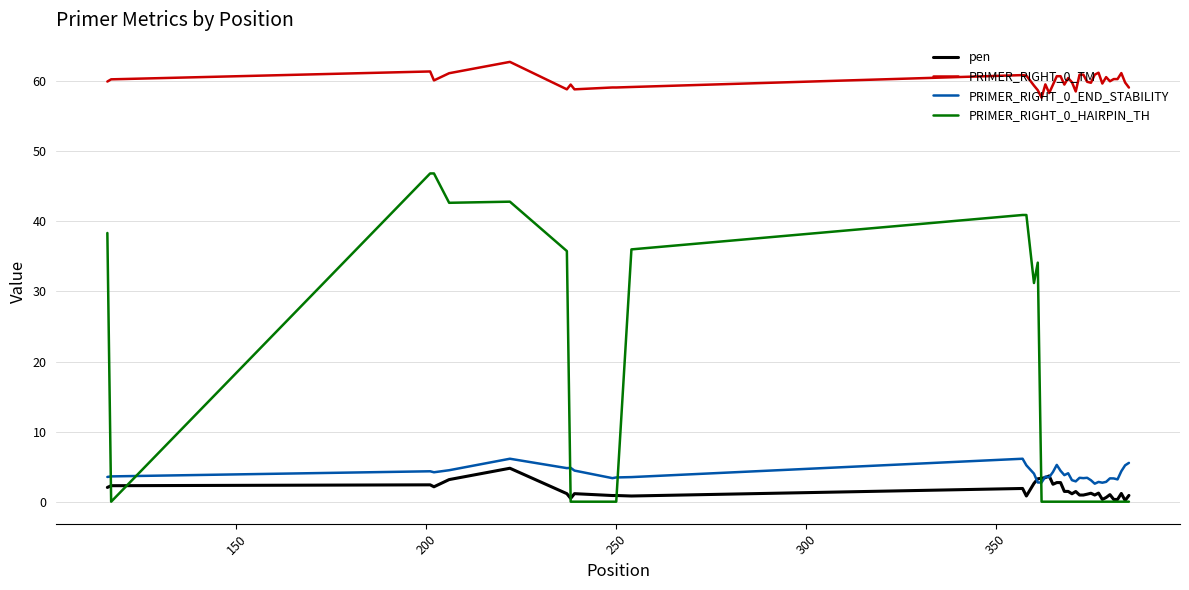

Which series has the largest range (max minus min)?

PRIMER_RIGHT_0_HAIRPIN_TH